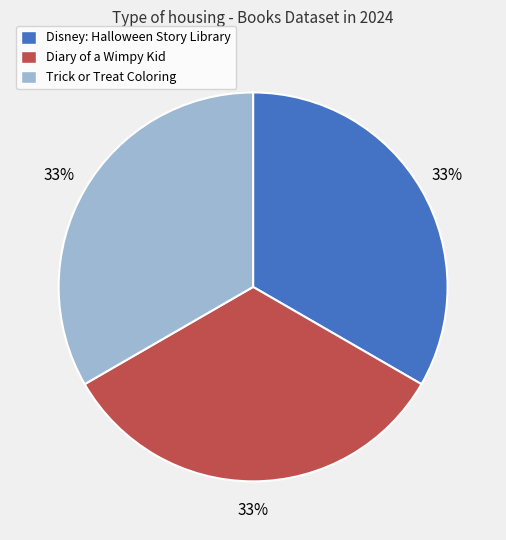

Is it true that Trick or Treat Coloring is 33% of the pie?

True